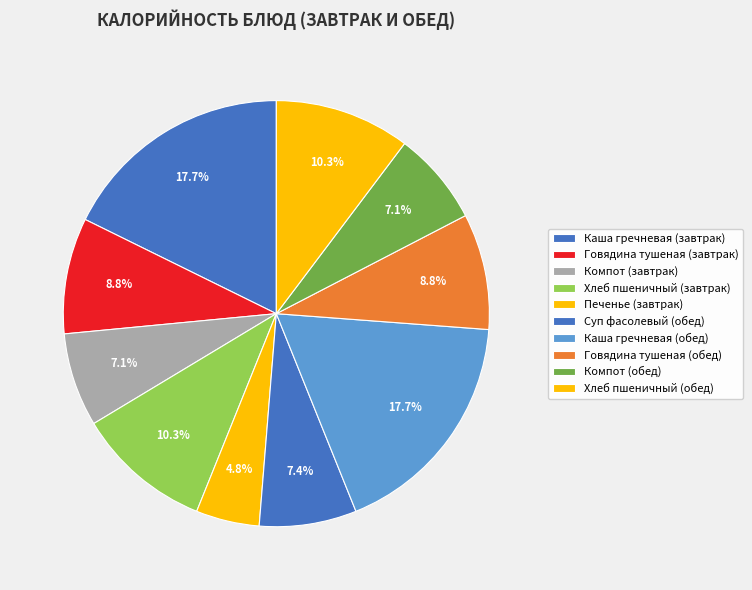

Which slice is the largest?

Каша гречневая (завтрак)